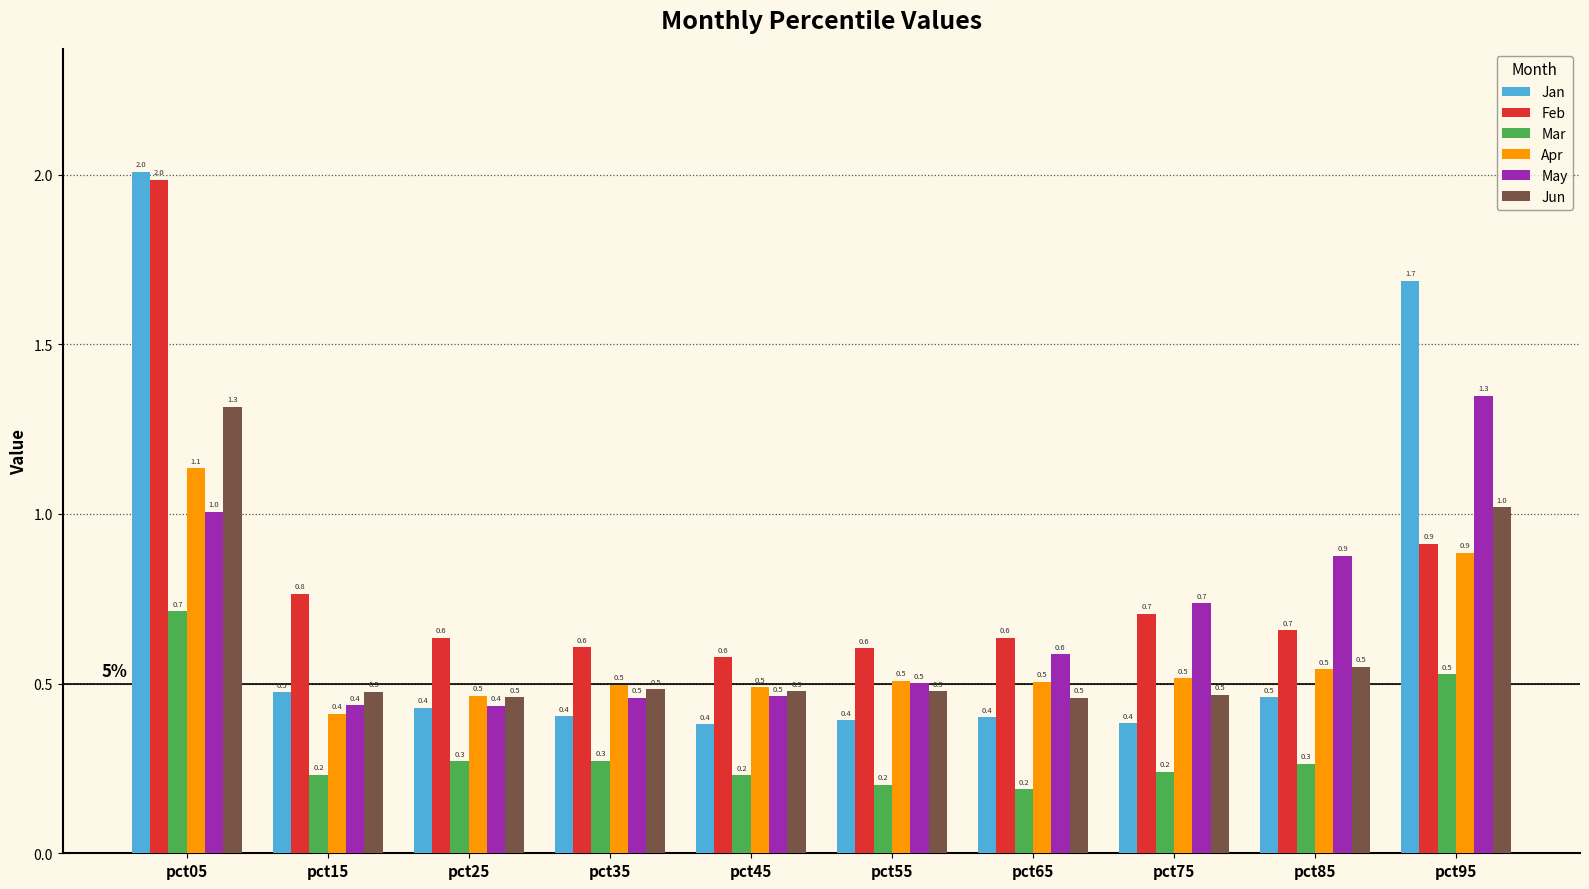

What is the average value of the Feb series?

0.8